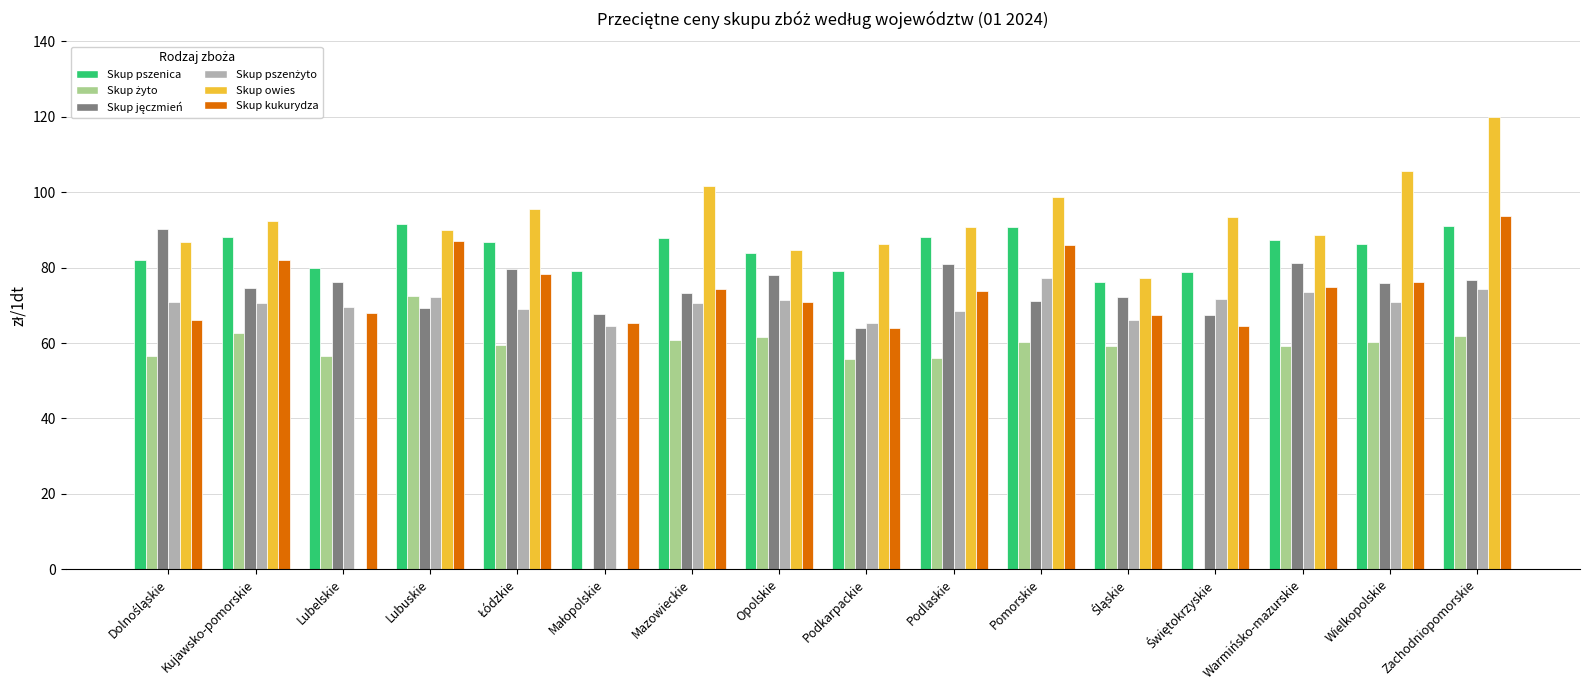

Which category has the highest value across all series?

Zachodniopomorskie